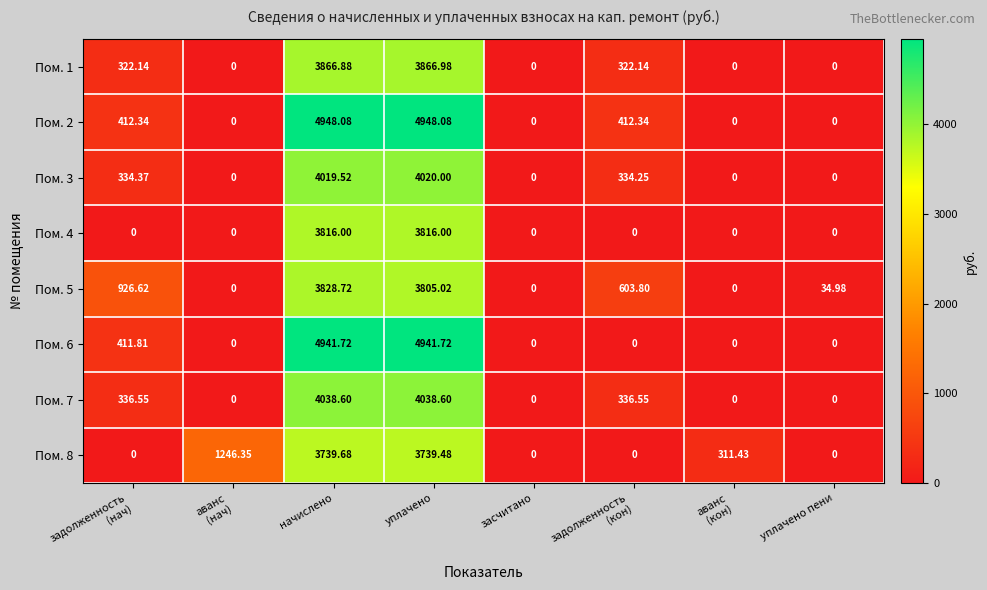

Between начислено and уплачено, which series saw the biggest shift?

Пом. 5